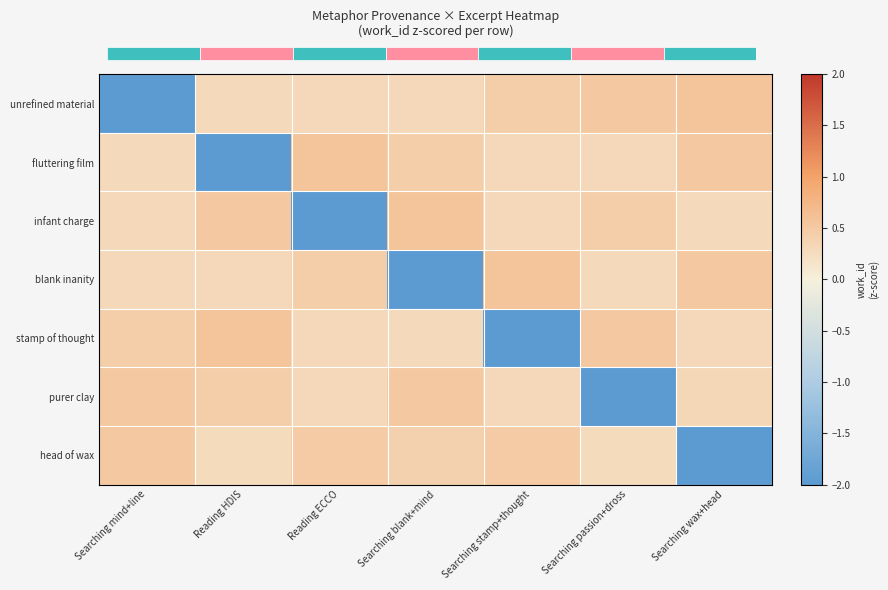

At which category is the sum across all series the highest?

Searching blank+mind